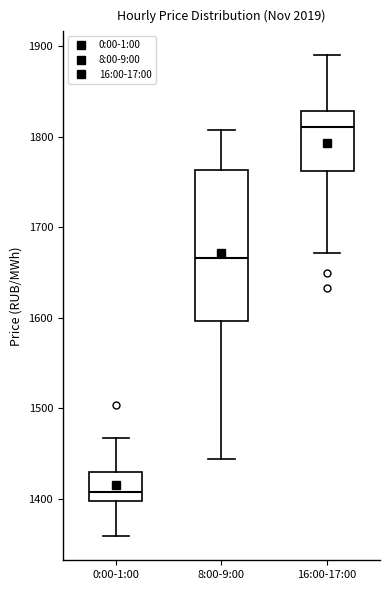

Reading left to right, read every box against the y-axis: the position of its median line, the range the box covers, and the ends of its whiskers. The values are not printed on the chart, so give them approximately, as read against the axis.

0:00-1:00: median 1410, box 1400 to 1430, whiskers 1360 to 1470
8:00-9:00: median 1670, box 1600 to 1760, whiskers 1440 to 1810
16:00-17:00: median 1810, box 1760 to 1830, whiskers 1670 to 1890